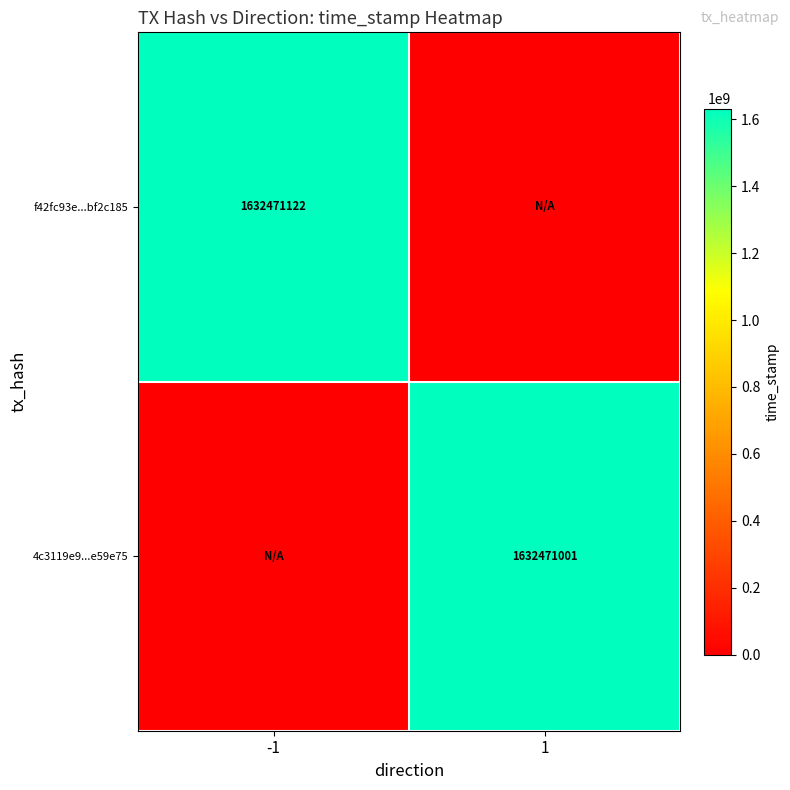

Is it true that 4c3119e9...e59e75 equals 811253378 at 1?

False